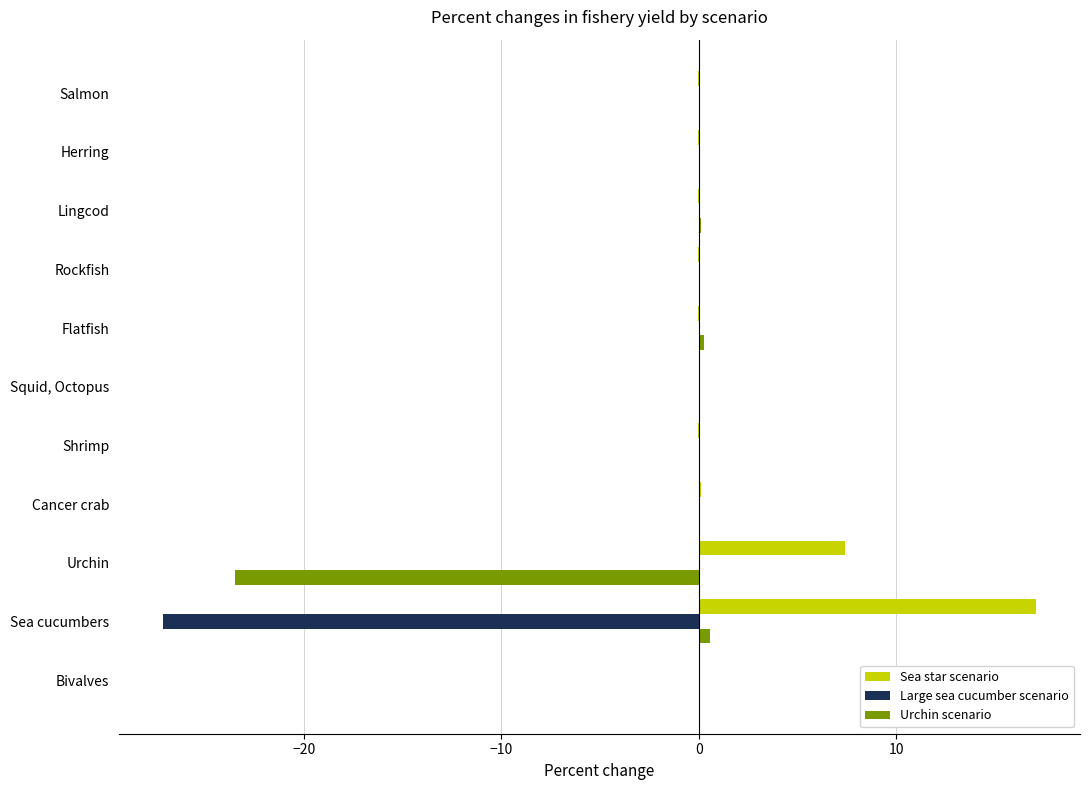

What are all the series names shown in the legend?

Sea star scenario, Large sea cucumber scenario, Urchin scenario